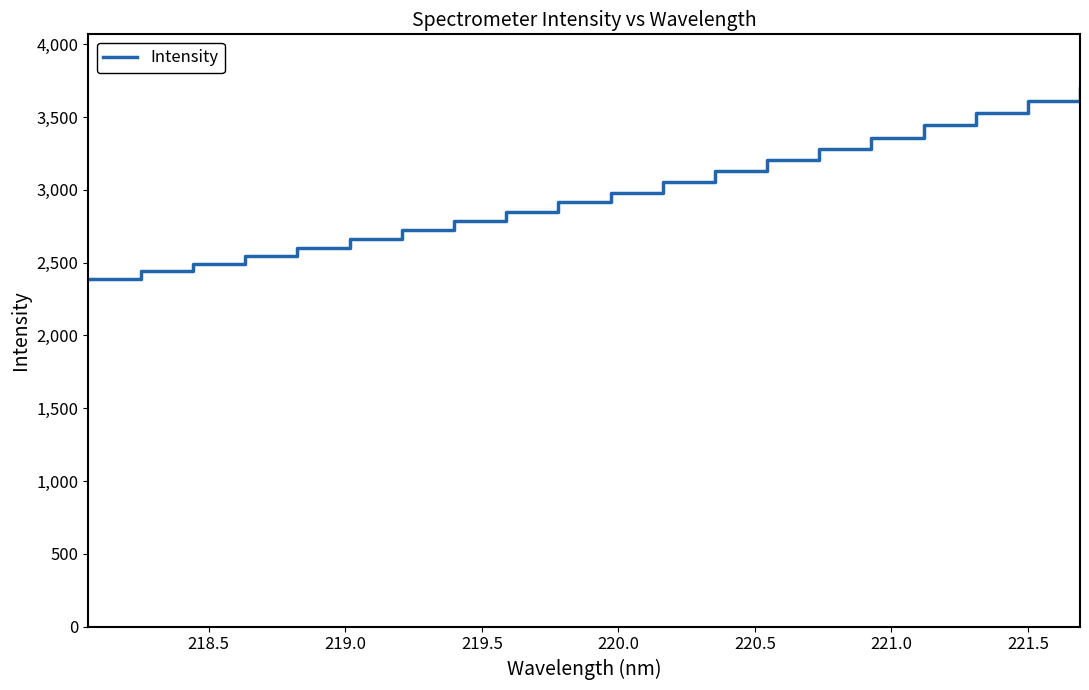

What is the maximum value shown in the chart?

3698.8